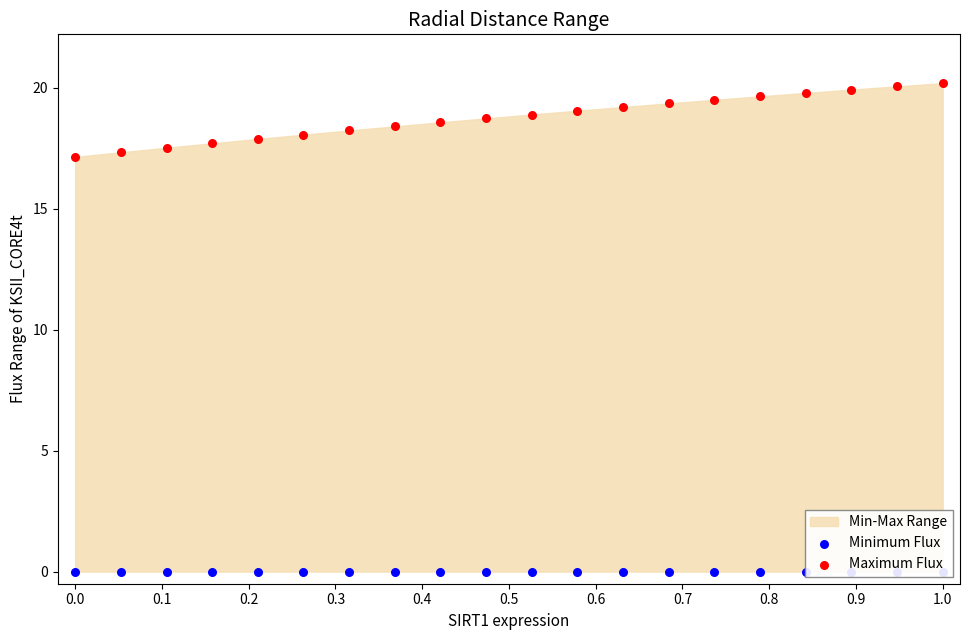

Is the value of Maximum Flux at 19 greater than the value of Minimum Flux at 0.7?

Yes